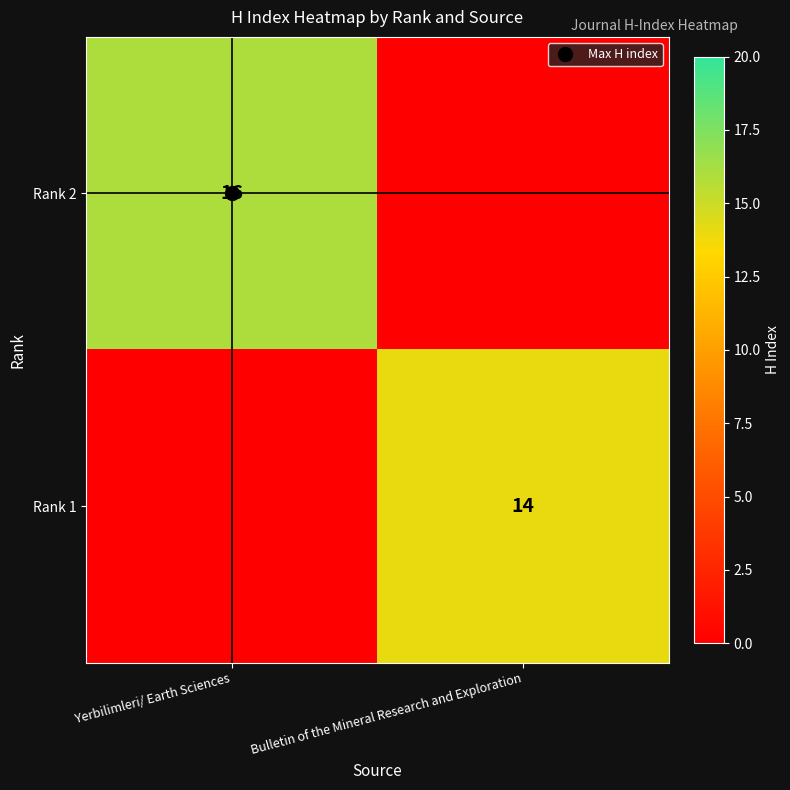

Is the value of Rank 2 at Yerbilimleri/ Earth Sciences greater than the value of Rank 1 at Yerbilimleri/ Earth Sciences?

Yes